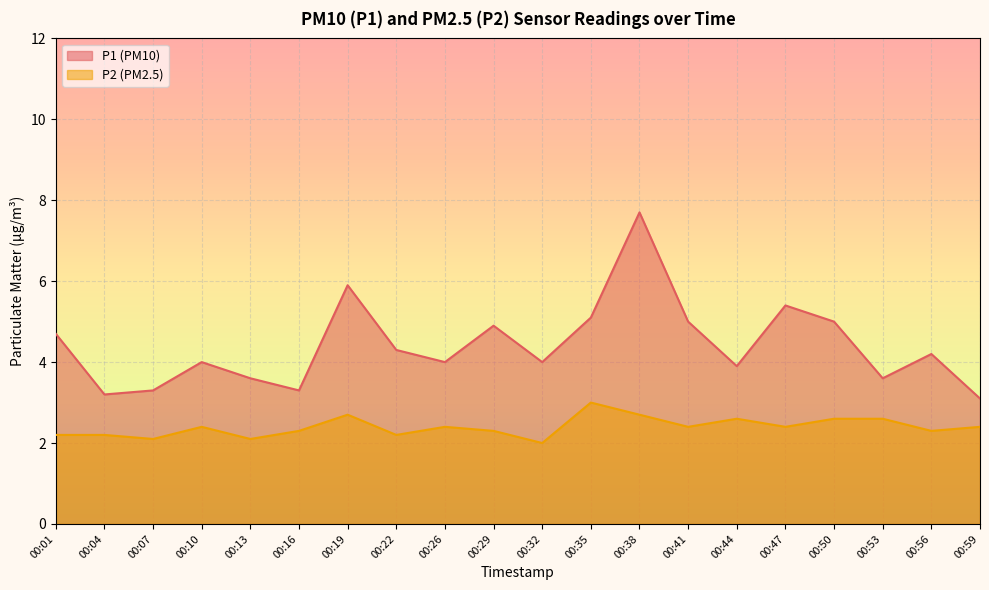

Rank the series at 00:19 from highest to lowest value.

P1 (PM10), P2 (PM2.5)